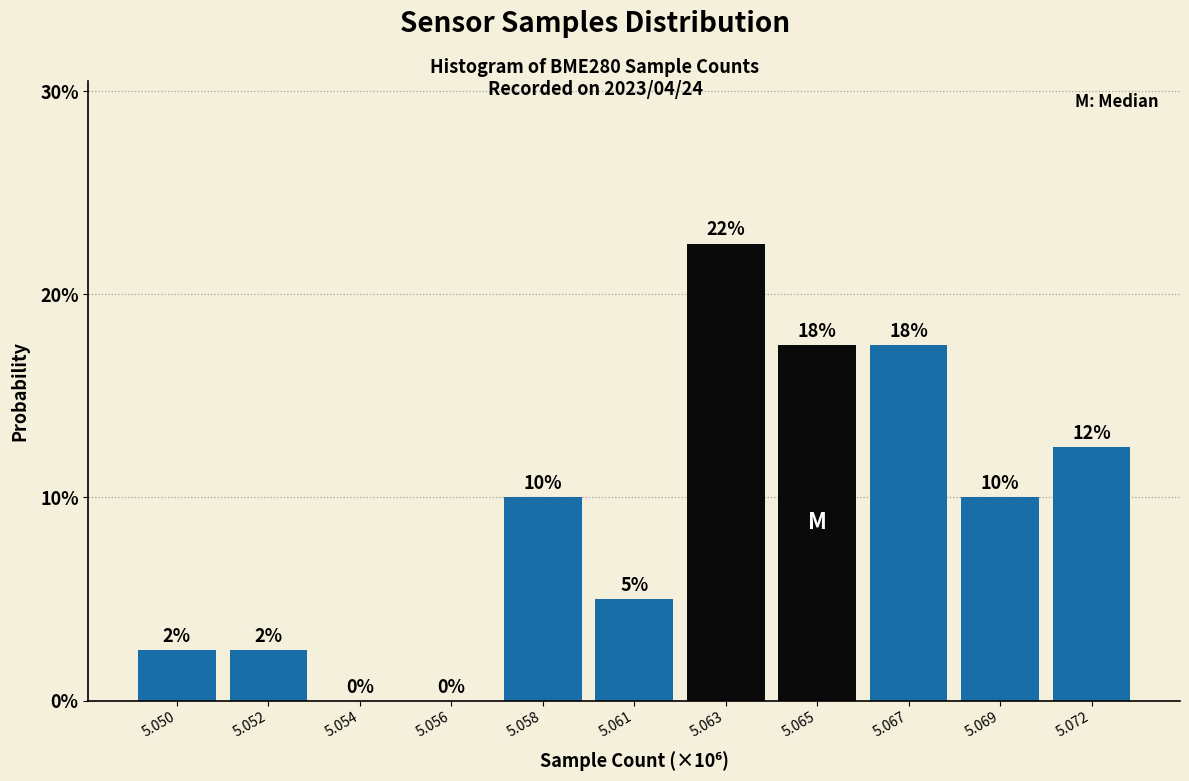

Are the bars horizontal?

No